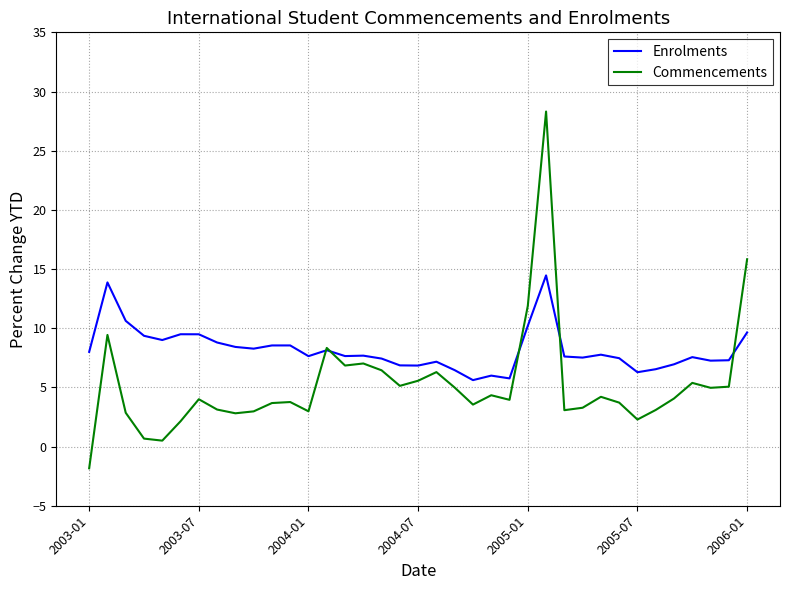

Does the chart display data point markers on the line(s)?

No